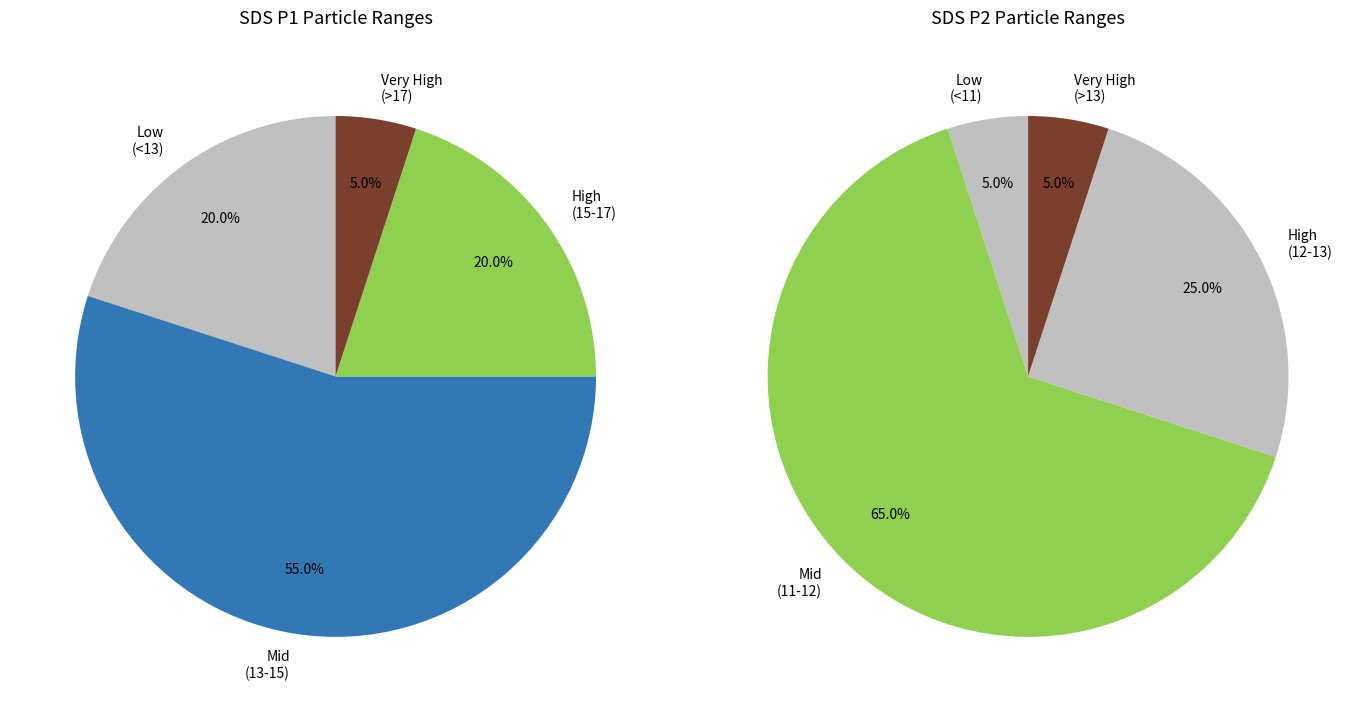

Do 28 and 28 together represent more than half of the pie?

No